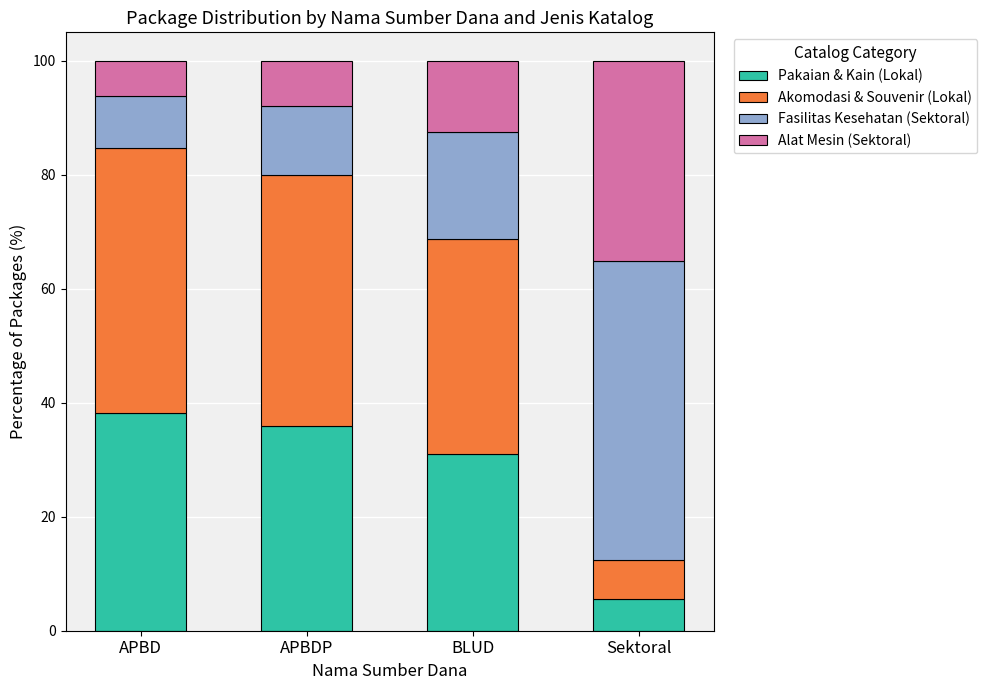

The value of Pakaian & Kain (Lokal) at Sektoral is 5.6. True or false?

True